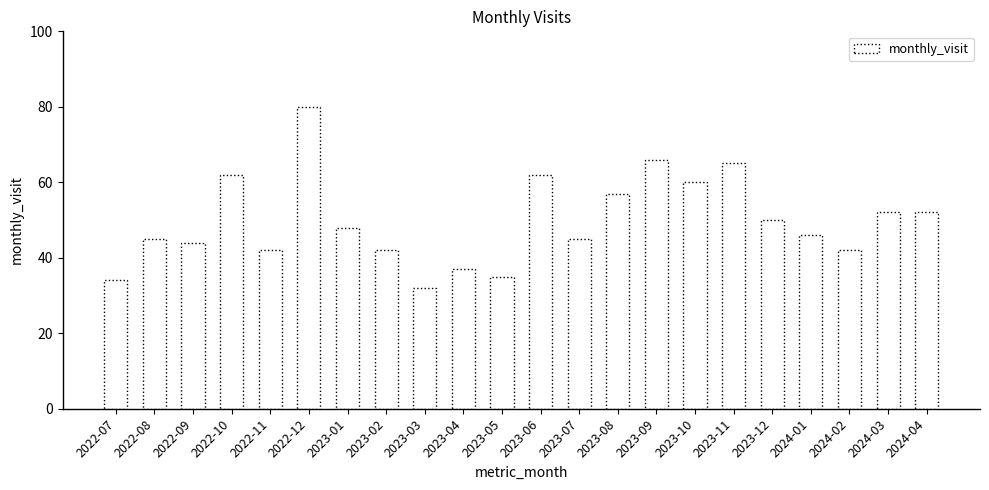

Are the bars grouped side by side (vs. stacked)?

No